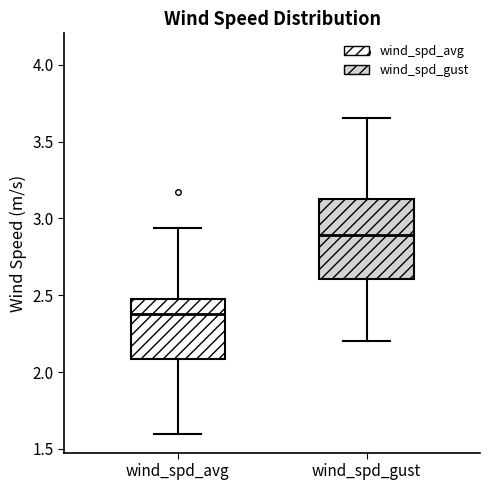

Reading left to right, read every box against the y-axis: the position of its median line, the range the box covers, and the ends of its whiskers. The values are not printed on the chart, so give them approximately, as read against the axis.

wind_spd_avg: median 2.40, box 2.10 to 2.50, whiskers 1.60 to 2.95
wind_spd_gust: median 2.90, box 2.60 to 3.15, whiskers 2.20 to 3.65